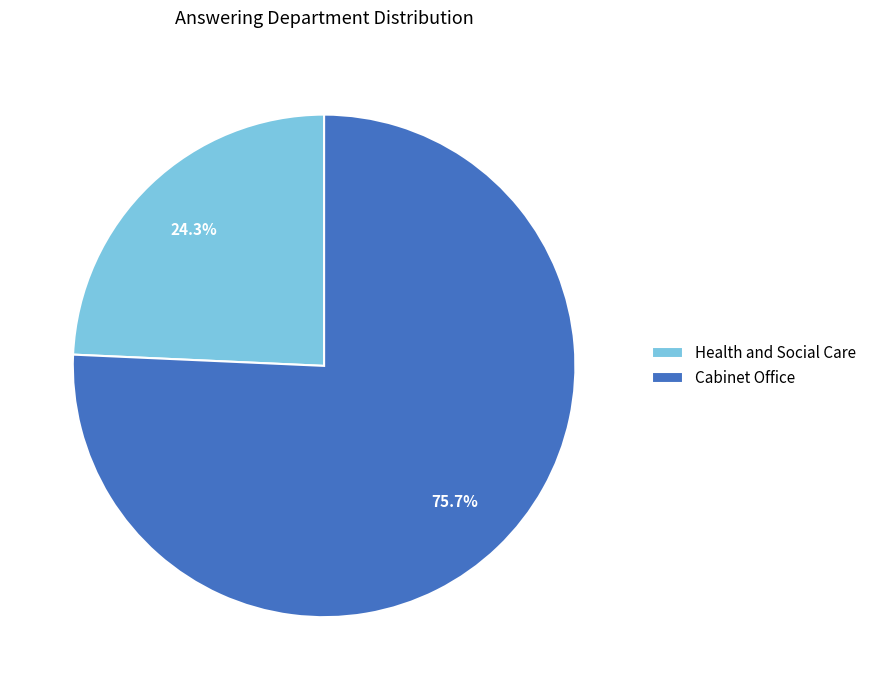

Between Health and Social Care and Cabinet Office, which is larger?

Cabinet Office